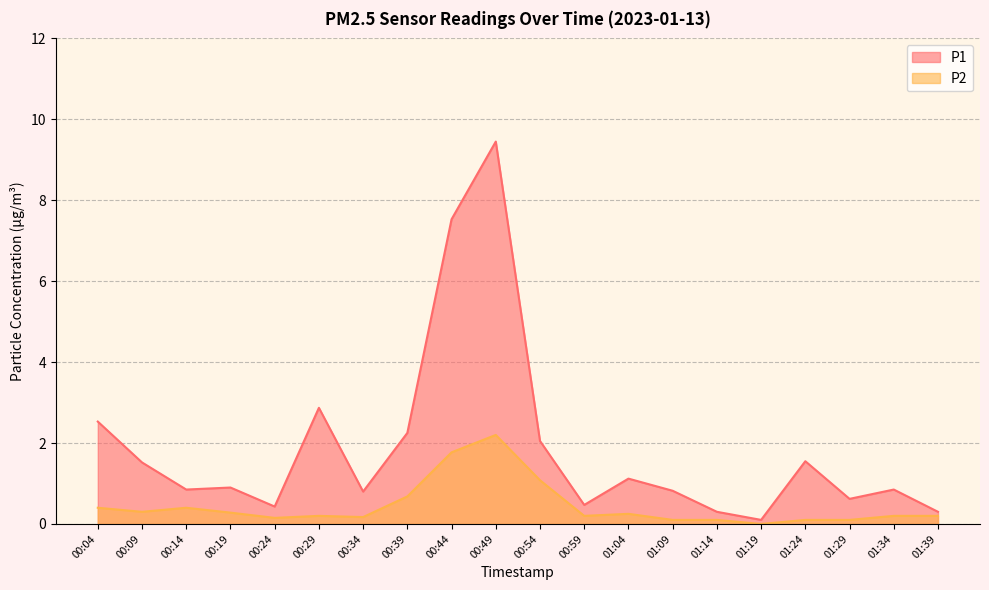

Reading left to right, list all the values displayed in this chart.

P1: 00:04=2.5	00:09=1.5	00:14=0.8	00:19=0.9	00:24=0.4	00:29=2.9	00:34=0.8	00:39=2.2	00:44=7.5	00:49=9.4	00:54=2.0	00:59=0.5	01:04=1.1	01:09=0.8	01:14=0.3	01:19=0.1	01:24=1.6	01:29=0.6	01:34=0.8	01:39=0.3
P2: 00:04=0.4	00:09=0.3	00:14=0.4	00:19=0.3	00:24=0.1	00:29=0.2	00:34=0.2	00:39=0.7	00:44=1.8	00:49=2.2	00:54=1.1	00:59=0.2	01:04=0.2	01:09=0.1	01:14=0.1	01:19=0.0	01:24=0.1	01:29=0.1	01:34=0.2	01:39=0.2